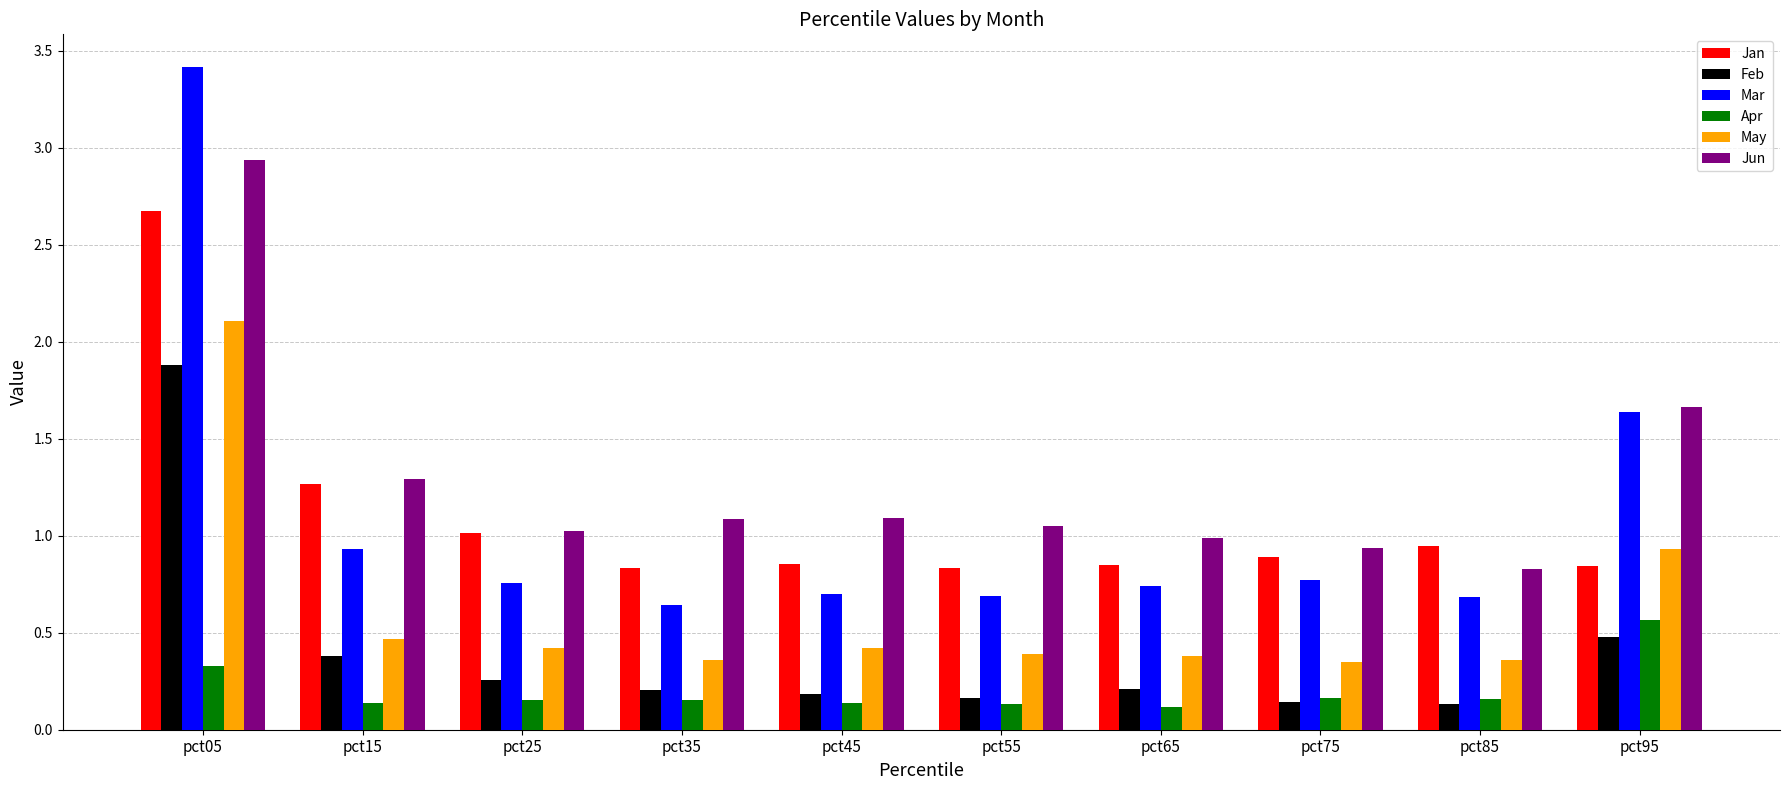

How many groups of bars are there?

10